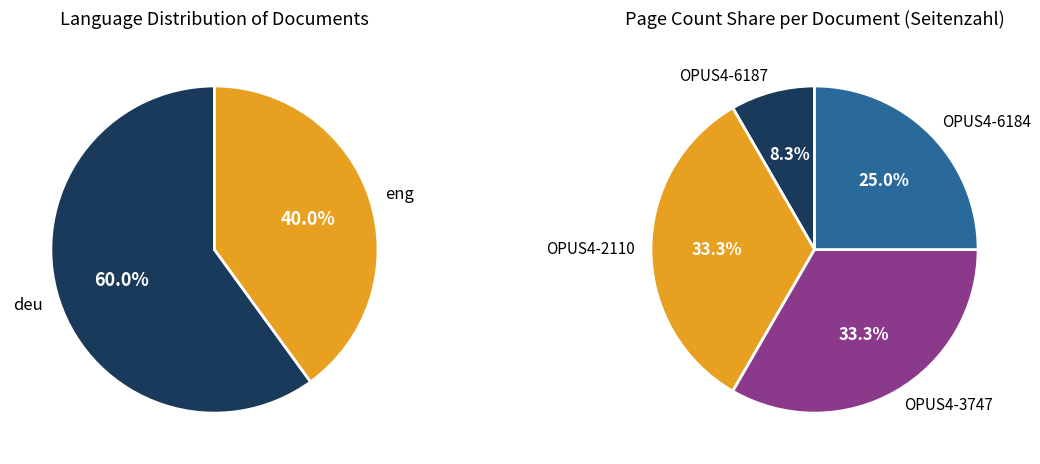

Which slice is the largest?

OPUS4-2110